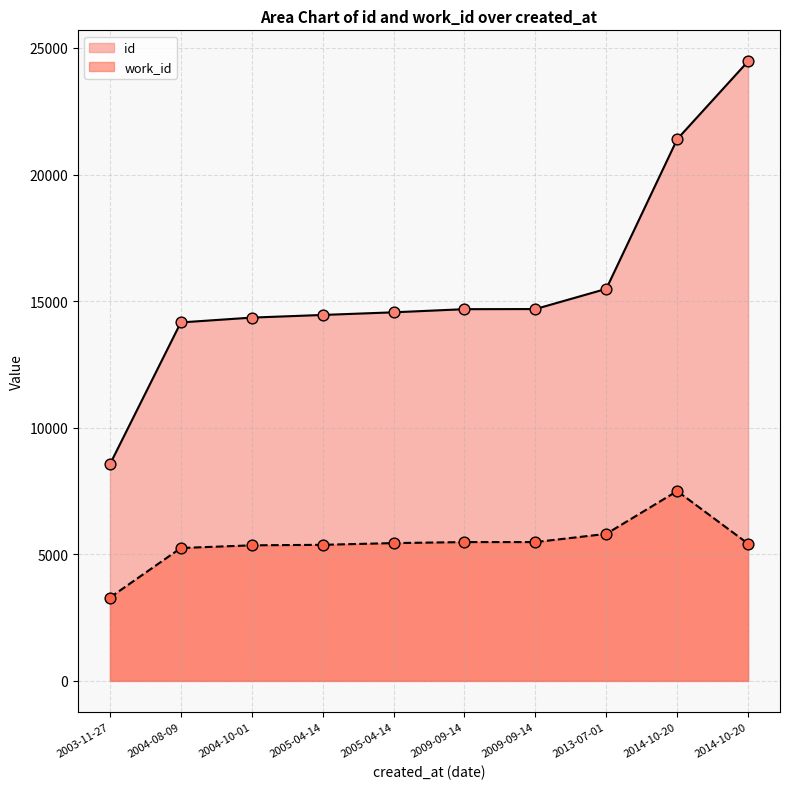

Which series has the largest total across all categories?

id